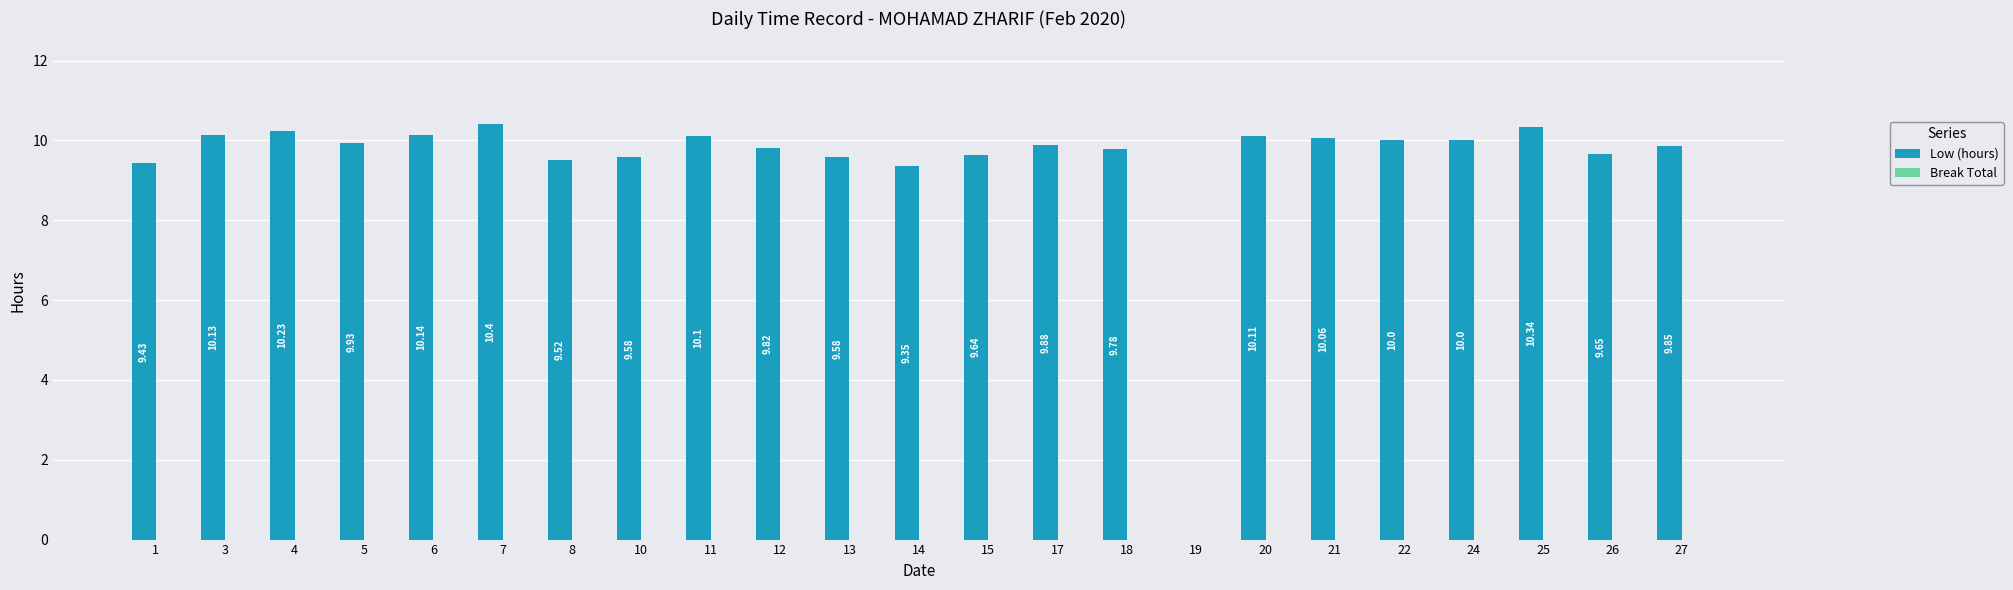

Which label corresponds to the largest value in the chart?

7